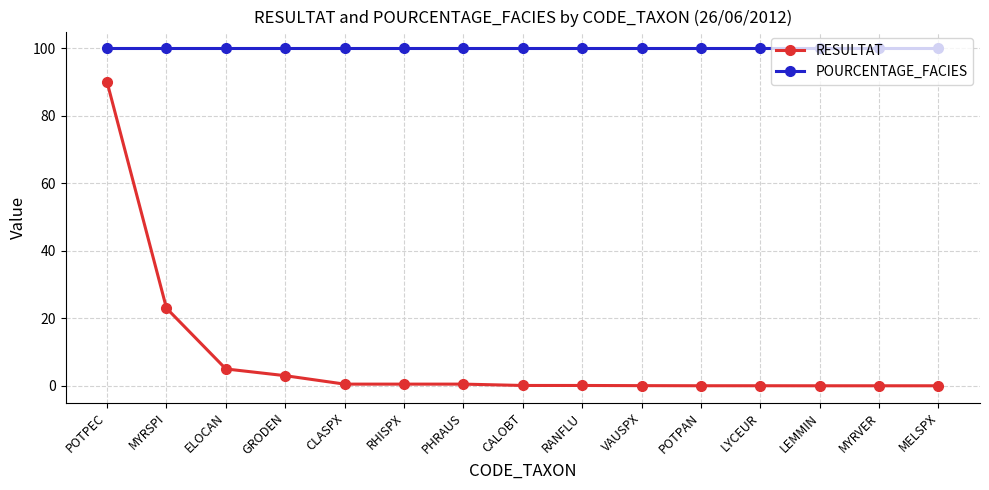

Which series has the largest range (max minus min)?

RESULTAT